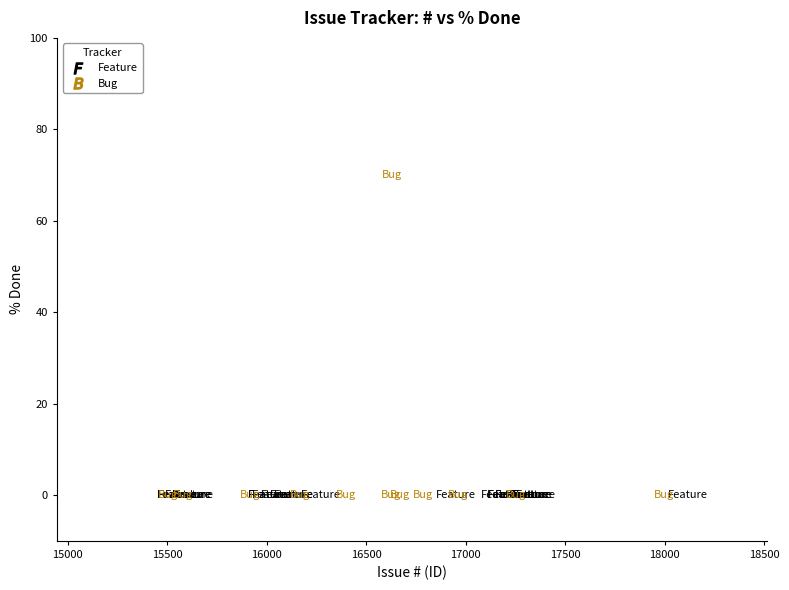

Which series contains the highest Y value?

Bug